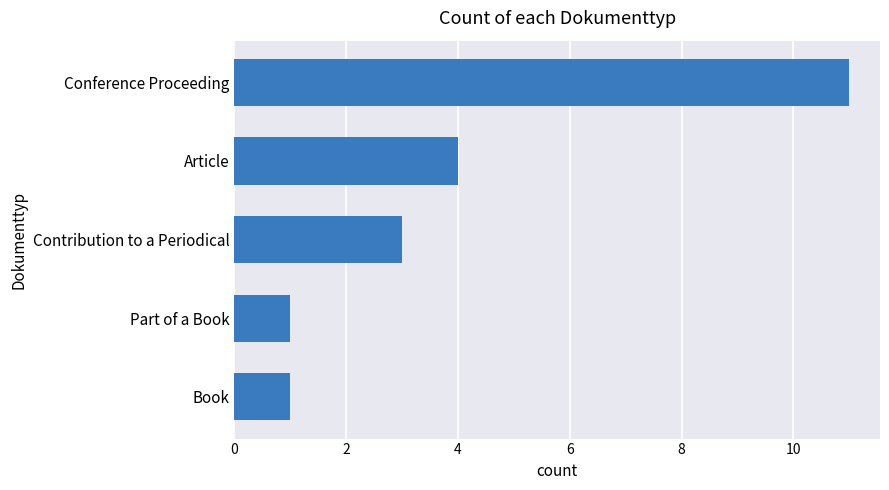

What is the average value?

4